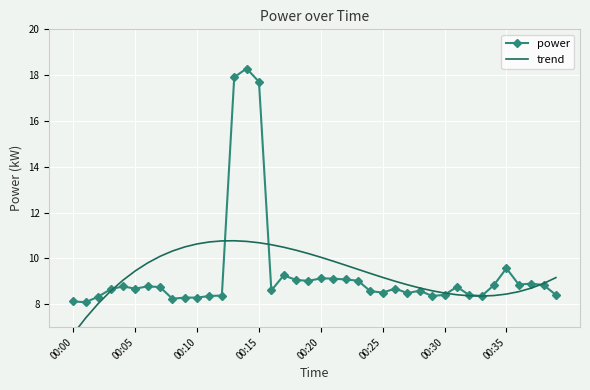

Which category has the highest value across all series?

14